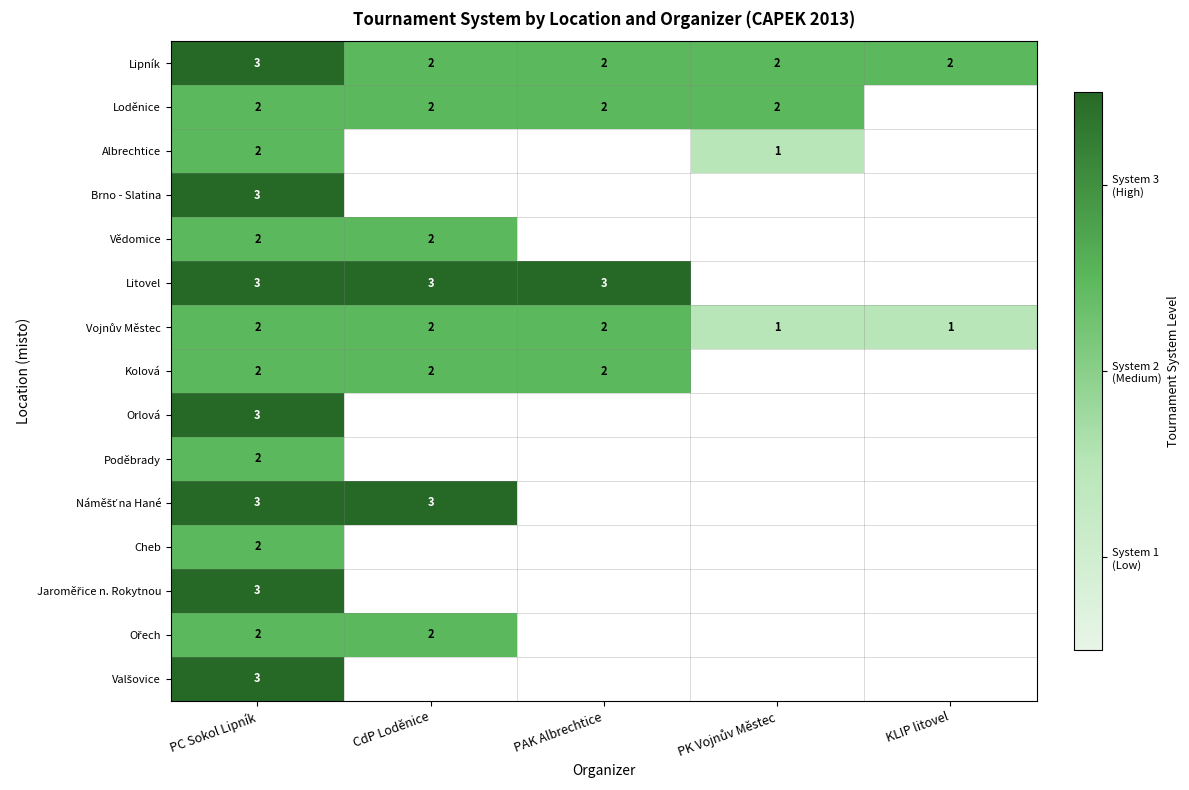

What is the difference between the highest and lowest values at PAK Albrechtice?

1.0